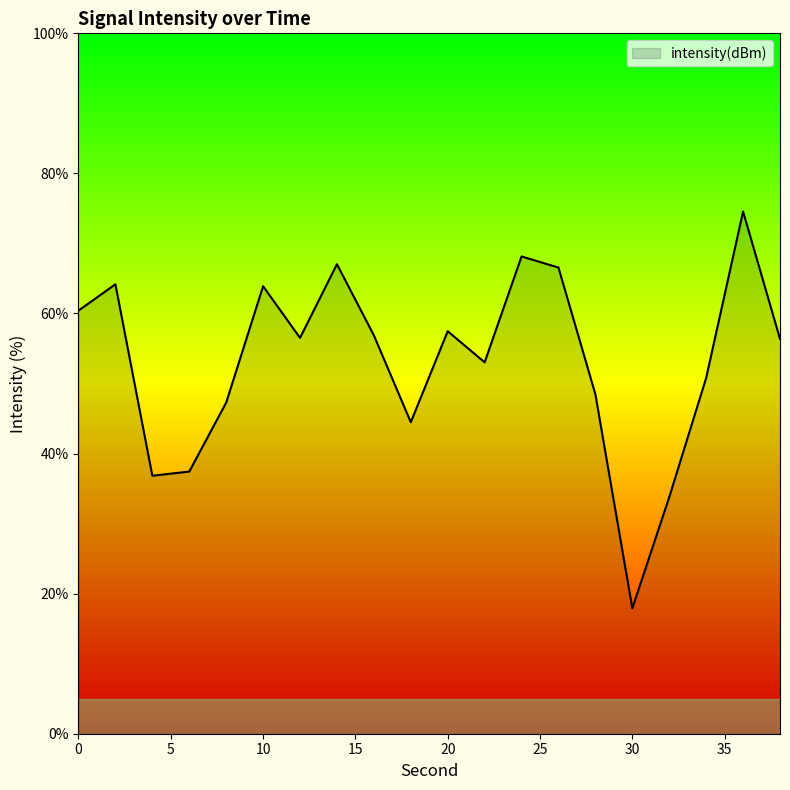

Does the chart display data point markers on the line(s)?

No